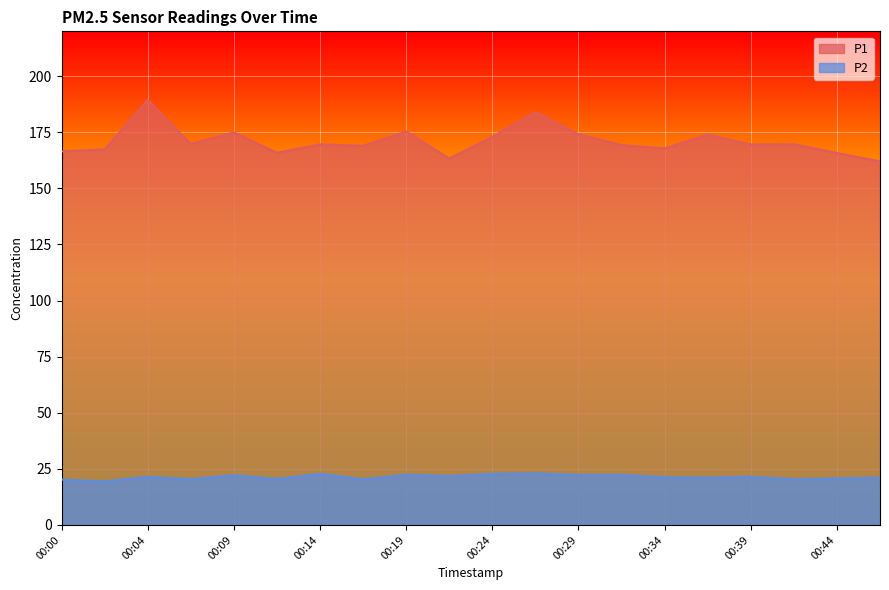

Rank the categories by P2 value from highest to lowest.

00:27, 00:14, 00:24, 00:19, 00:29, 00:32, 00:09, 00:22, 00:04, 00:39, 00:34, 00:36, 00:47, 00:44, 00:12, 00:07, 00:17, 00:41, 00:00, 00:02